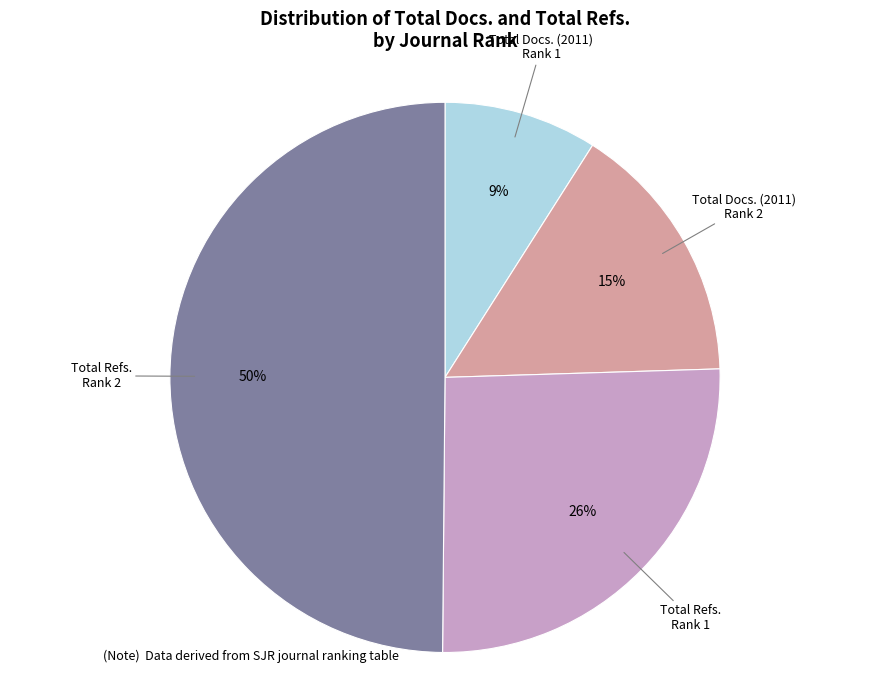

What is the smallest slice in the pie chart?

Total Docs. (2011) Rank 1